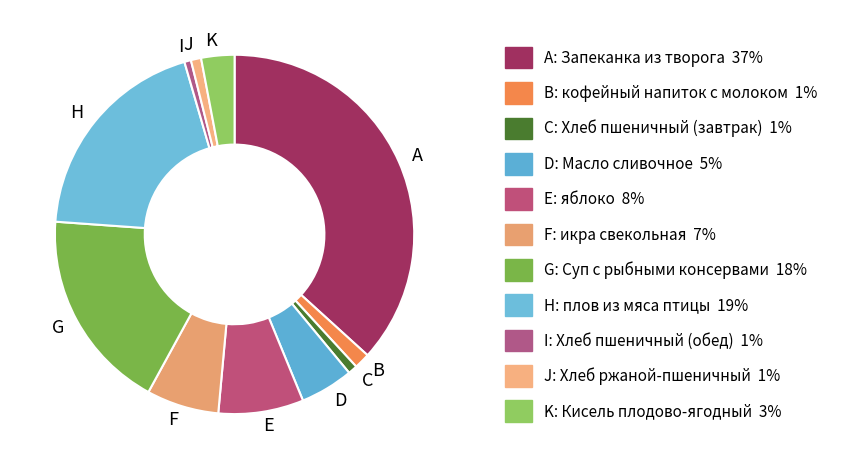

Is the sum of E and H greater than half?

No